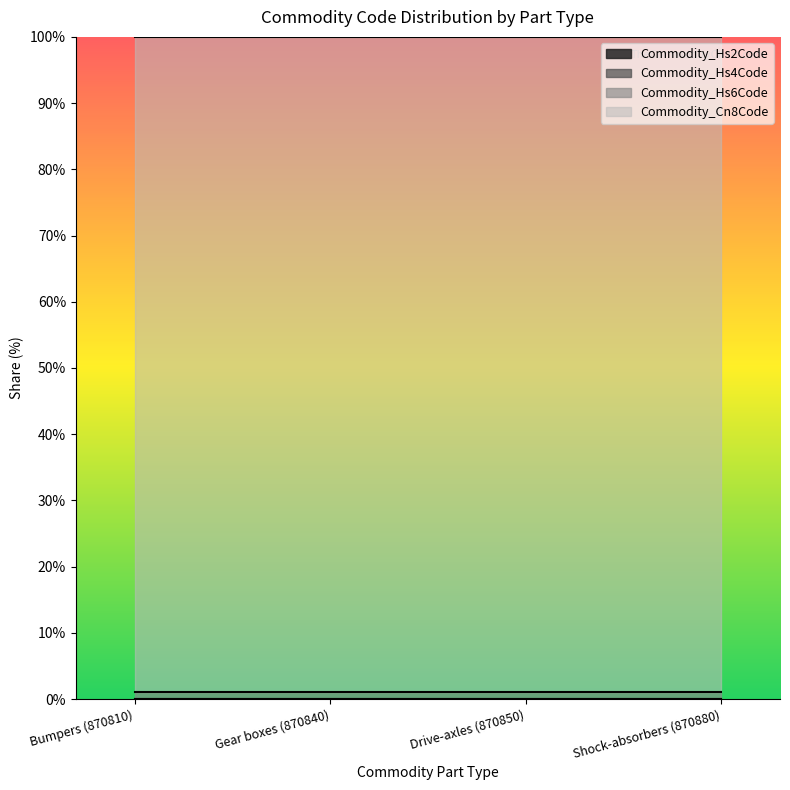

At how many categories does at least one series exceed 0?

4